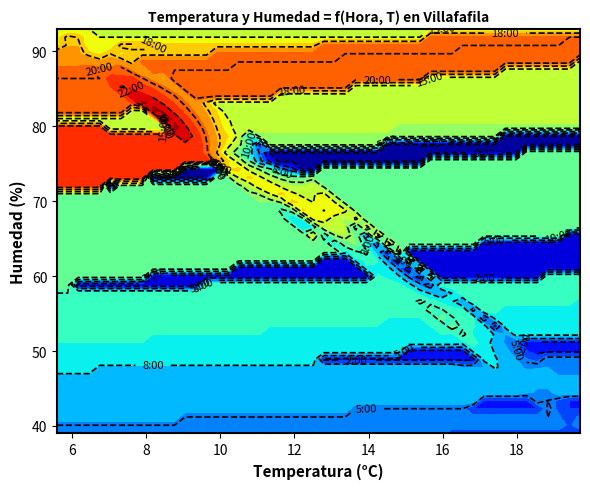

What is the difference between the maximum and minimum values in the 00 series?

14.1